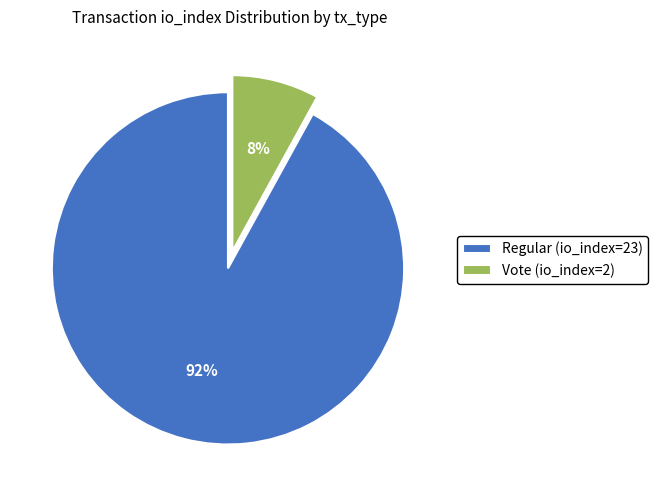

Combined, do Regular (io_index=23) and Vote (io_index=2) account for over 50%?

Yes